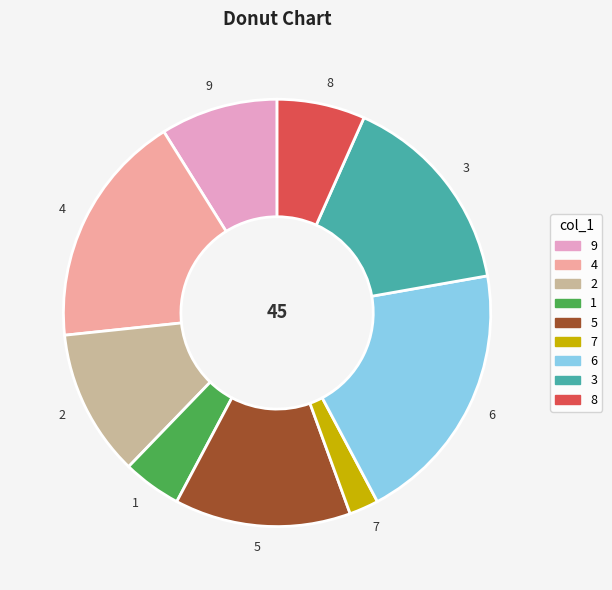

Is 4 the majority of the pie?

No